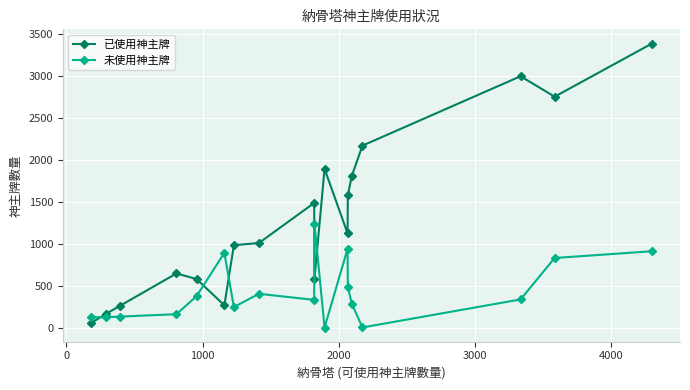

What is the lowest value of the 未使用神主牌 series?

2